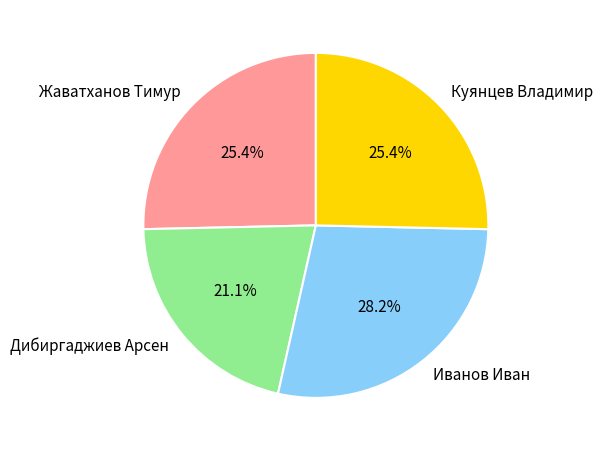

To the nearest percent, what is the combined percentage of Жаватханов Тимур and Куянцев Владимир?

51%